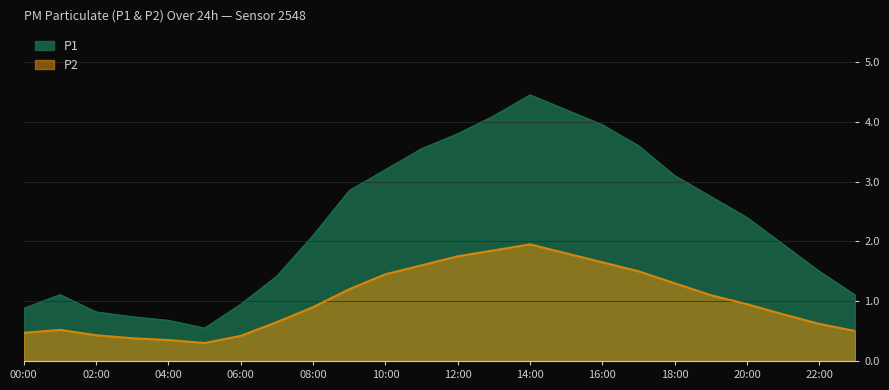

True or false: P1 and P2 intersect in this chart.

False